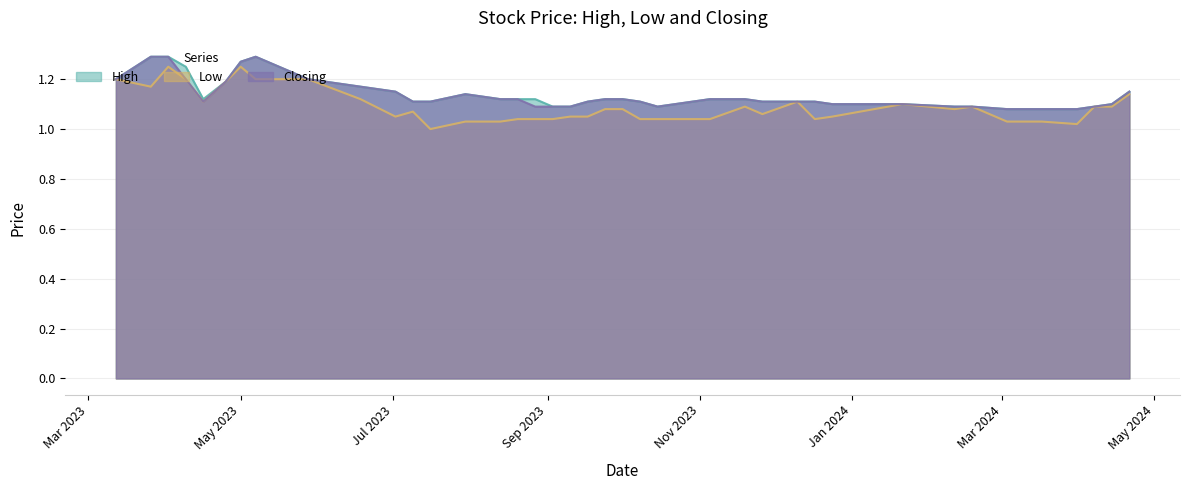

At how many categories does at least one series exceed 1?

40